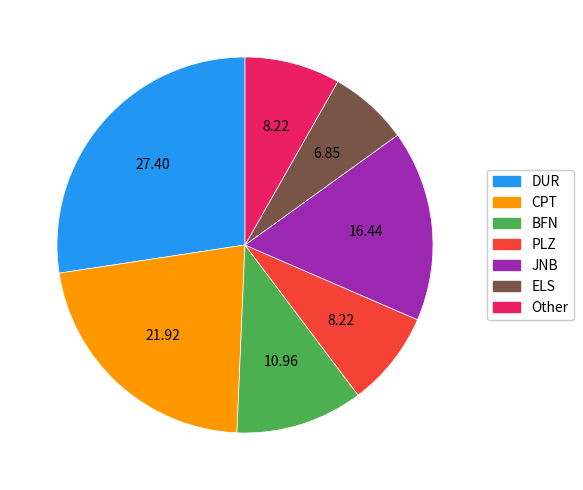

Is there a majority slice in this chart?

No